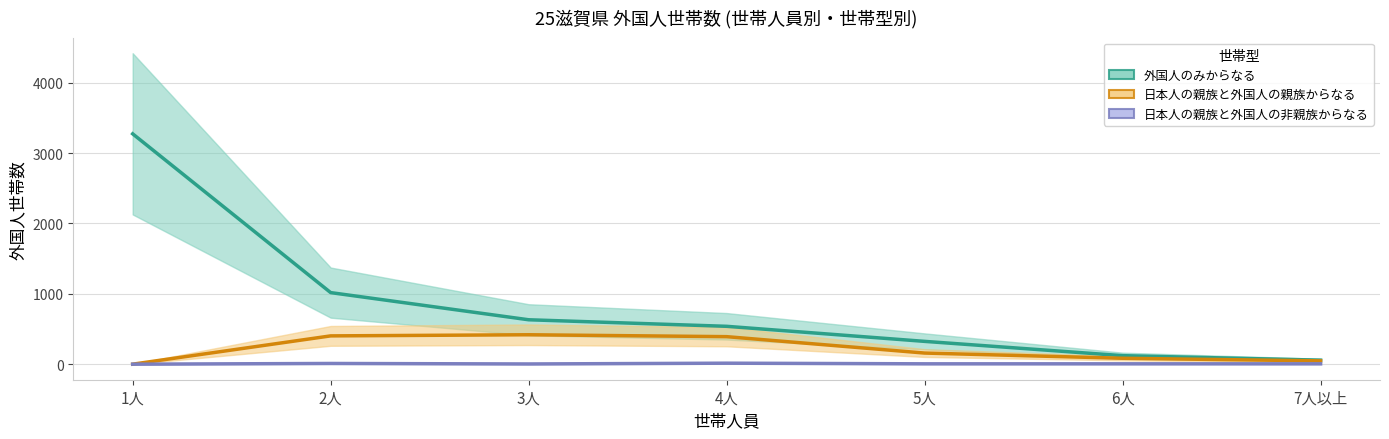

True or false: 外国人のみからなる and 日本人の親族と外国人の非親族からなる intersect in this chart.

False